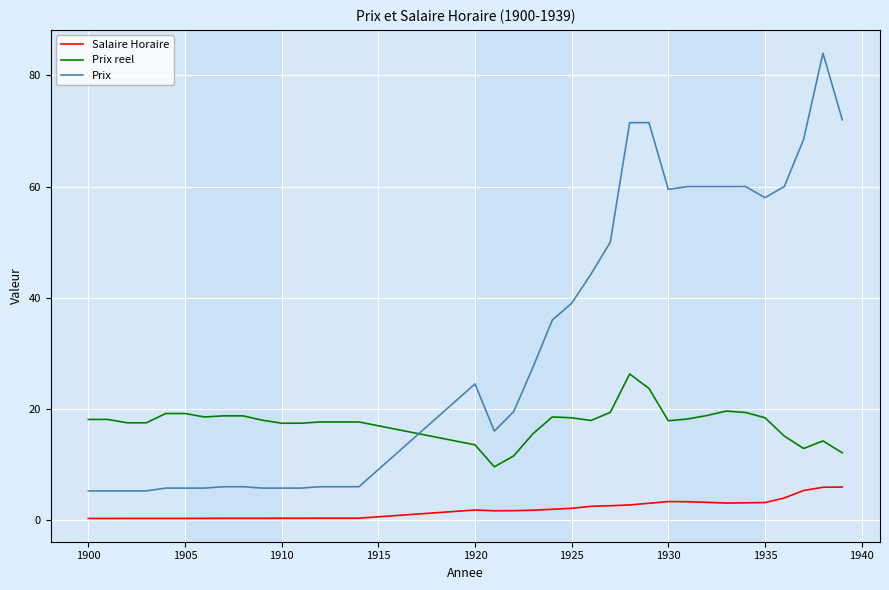

Which series has the largest total across all categories?

Prix